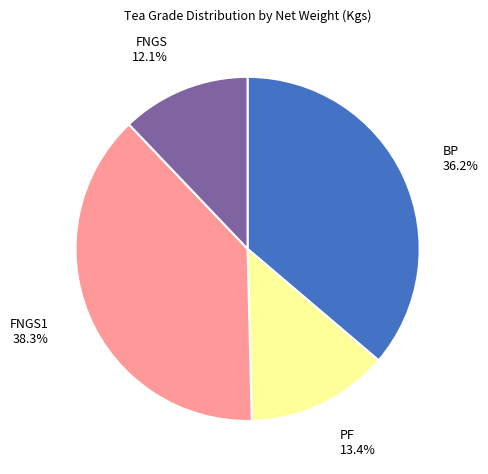

Is there any slice that represents more than half of the pie?

No